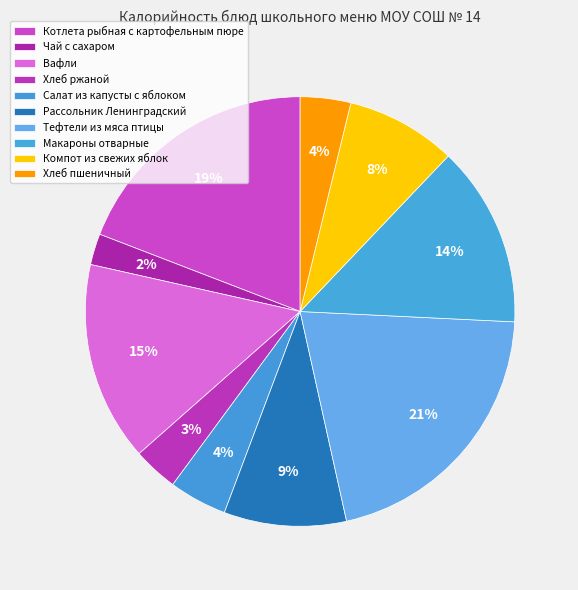

How many segments does this pie chart have?

10